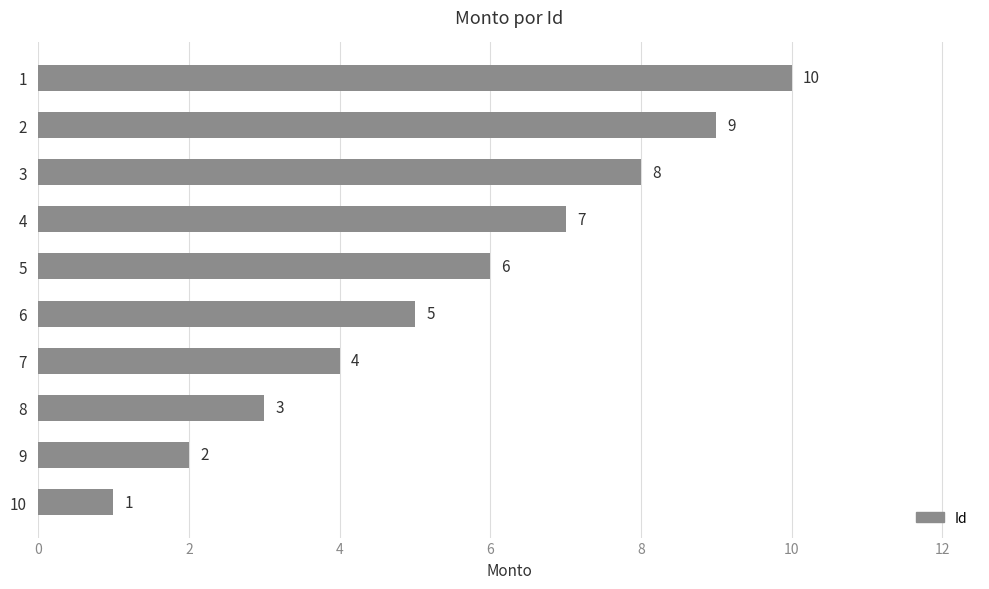

What is the maximum value shown in the chart?

10